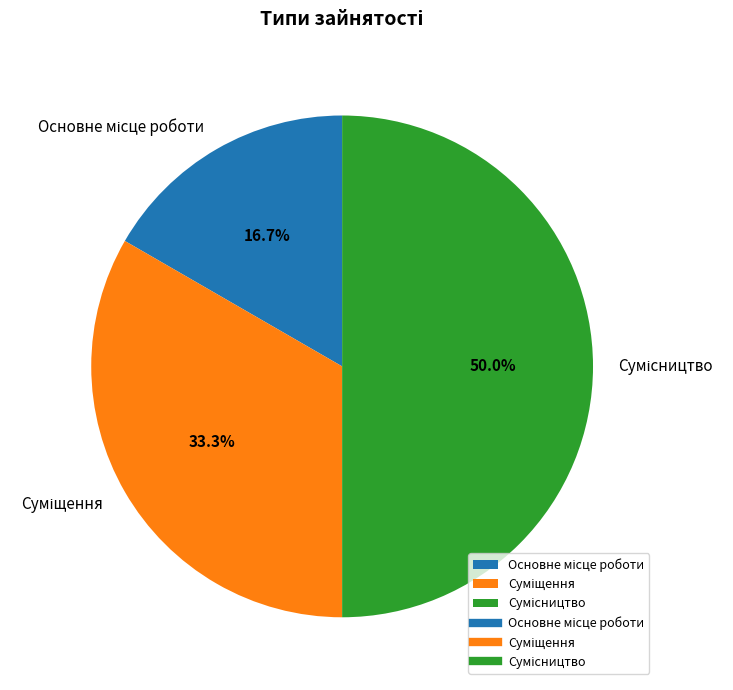

To the nearest percent, what is the average slice percentage?

33%